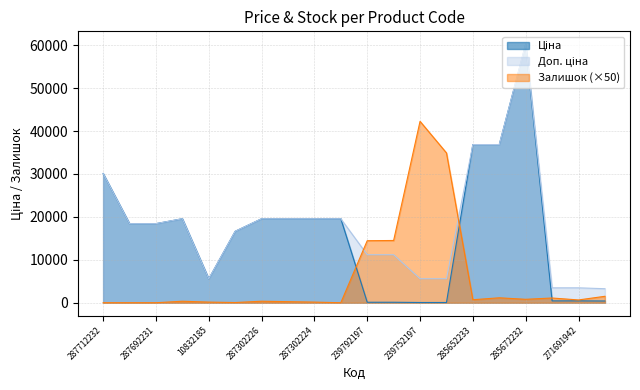

How many interior local valleys does the Залишок series have?

5